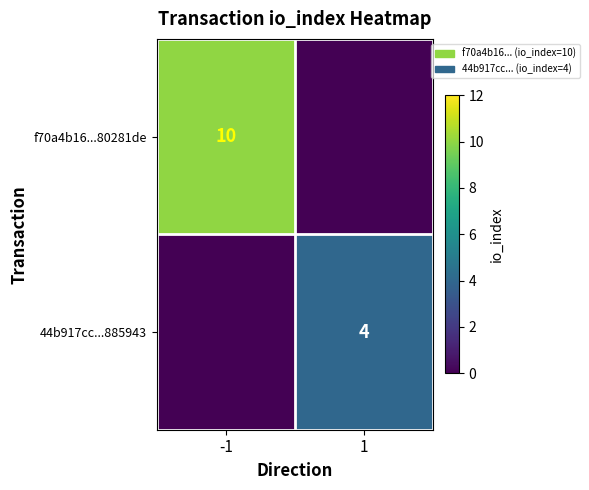

The value of 44b917cc...885943 at 1 is 4. True or false?

True